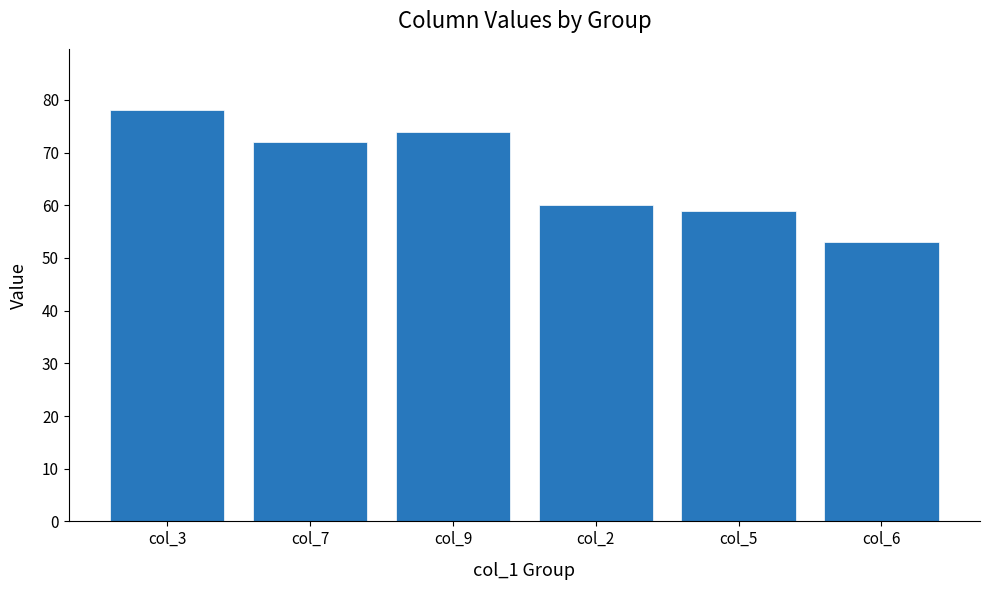

Reading left to right, transcribe all the data shown in this chart.

col_3=78	col_7=72	col_9=74	col_2=60	col_5=59	col_6=53